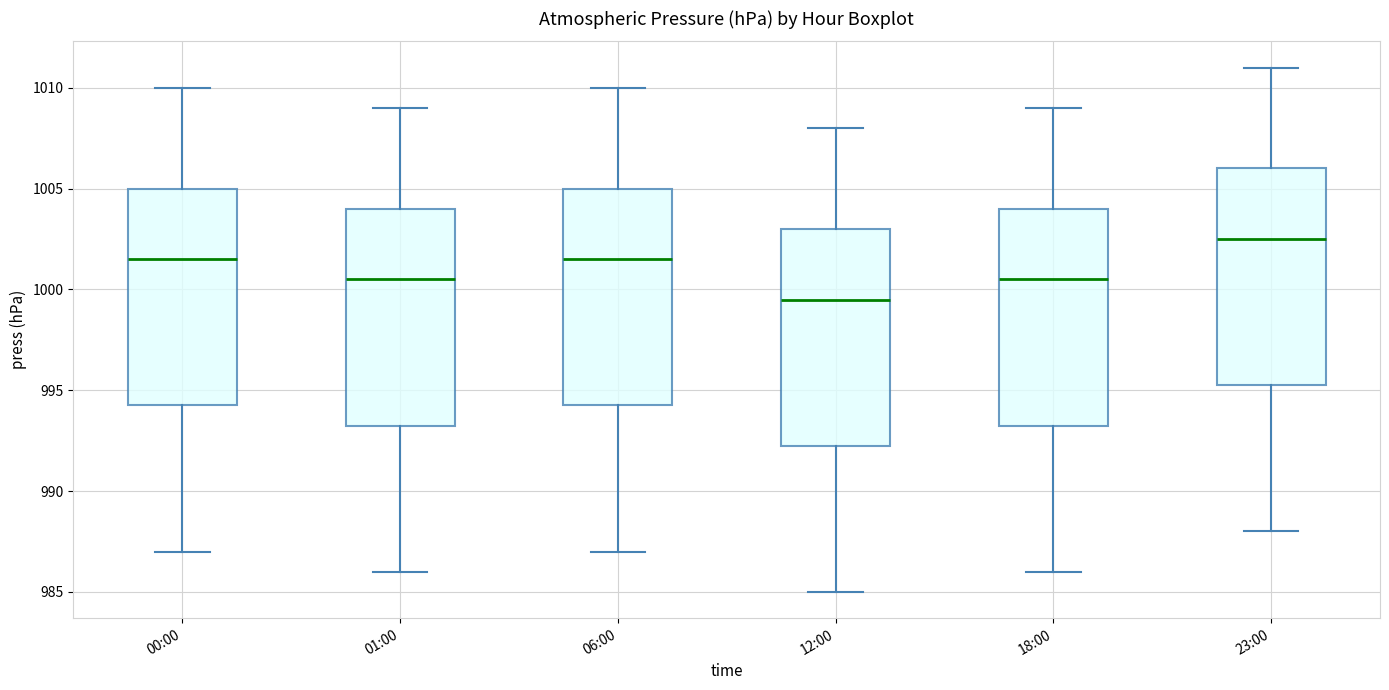

Reading left to right, read every box against the y-axis: the position of its median line, the range the box covers, and the ends of its whiskers. The values are not printed on the chart, so give them approximately, as read against the axis.

00:00: median 1001.5, box 994.5 to 1005.0, whiskers 987.0 to 1010.0
01:00: median 1000.5, box 993.5 to 1004.0, whiskers 986.0 to 1009.0
06:00: median 1001.5, box 994.5 to 1005.0, whiskers 987.0 to 1010.0
12:00: median 999.5, box 992.5 to 1003.0, whiskers 985.0 to 1008.0
18:00: median 1000.5, box 993.5 to 1004.0, whiskers 986.0 to 1009.0
23:00: median 1002.5, box 995.5 to 1006.0, whiskers 988.0 to 1011.0